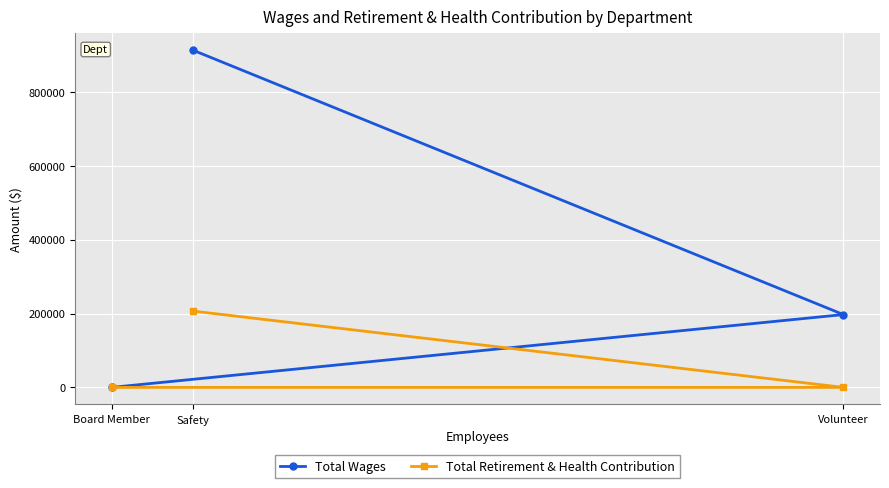

Which has a higher value, Safety or Volunteer?

Safety